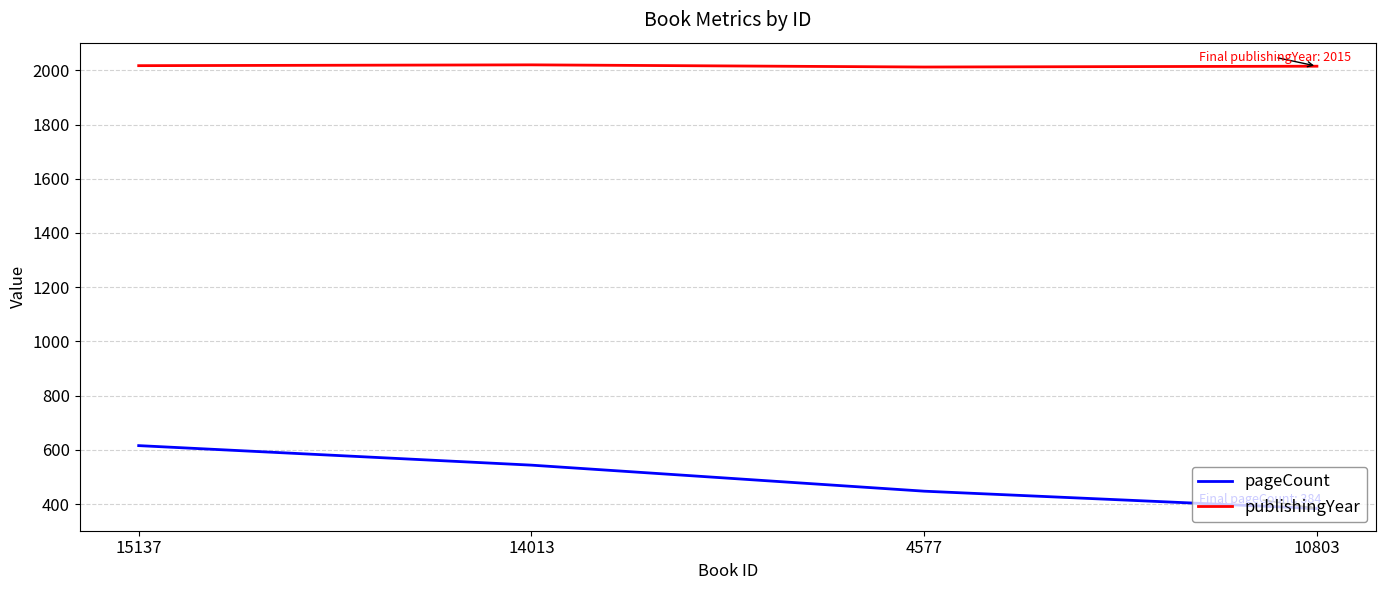

Is it true that pageCount equals 384 at 10803?

True